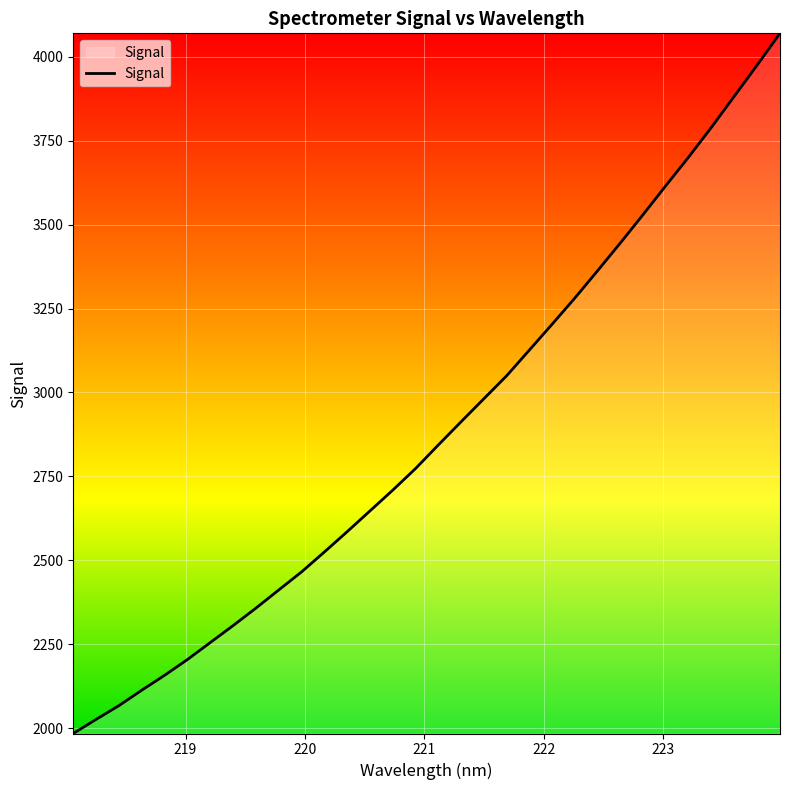

What is the greatest value displayed?

4069.7